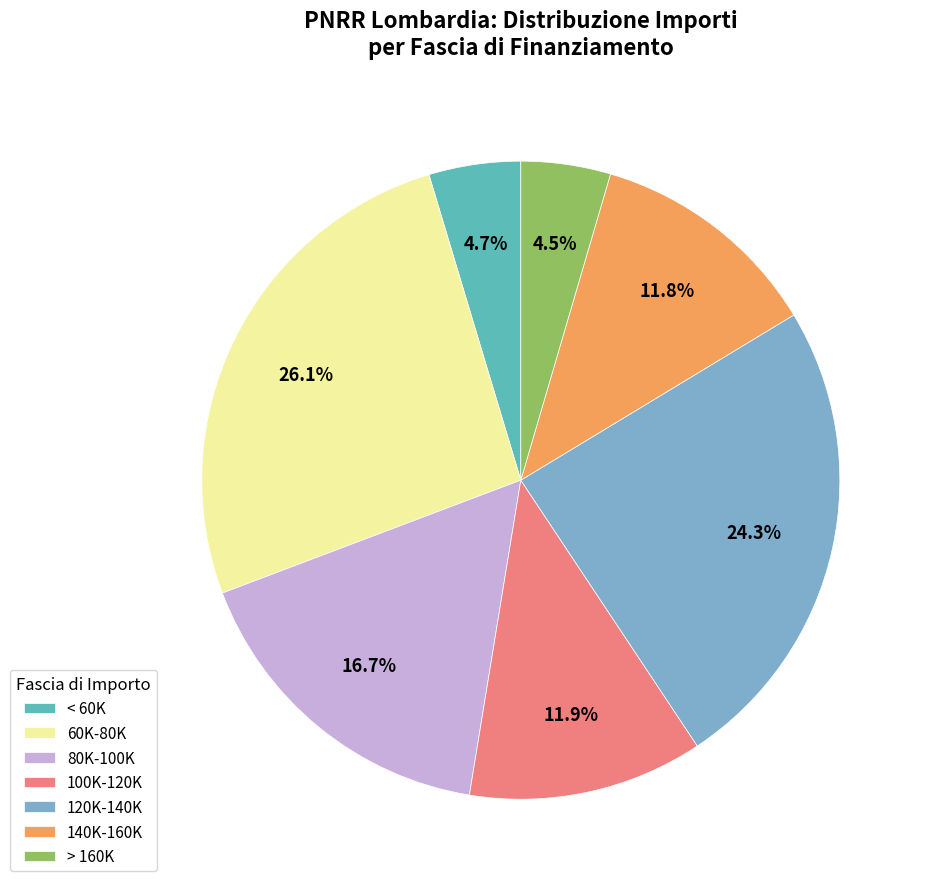

Which has a higher value, > 160K or 80K-100K?

80K-100K